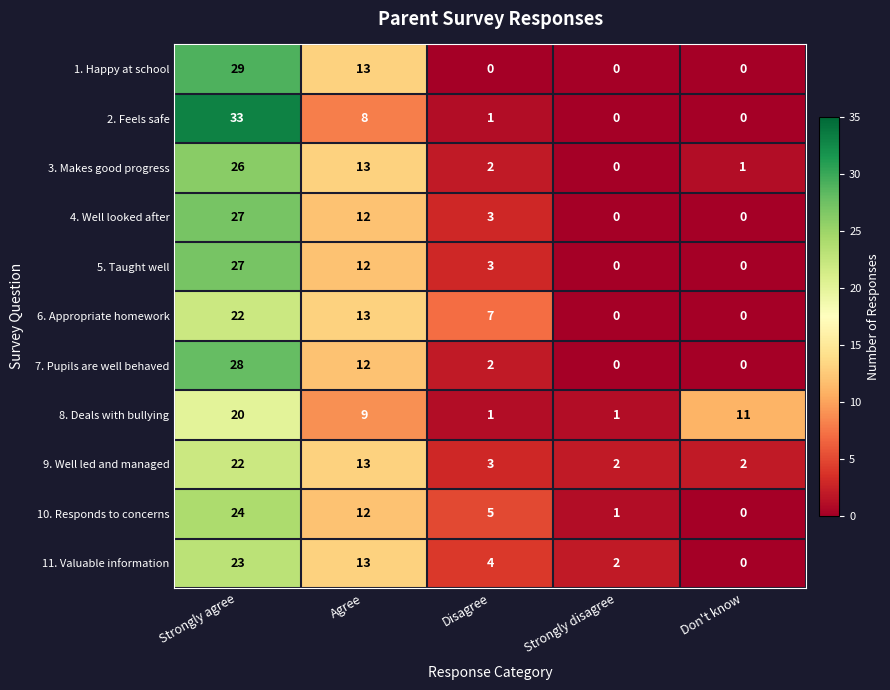

Is it true that 5. Taught well equals 14 at Strongly disagree?

False